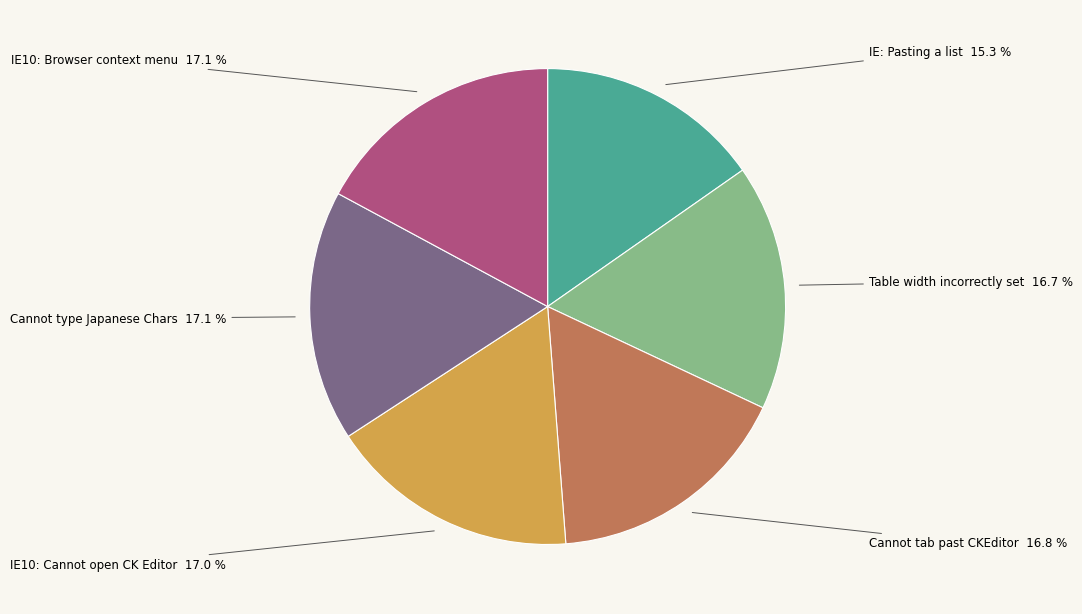

Is there any slice that represents more than half of the pie?

No